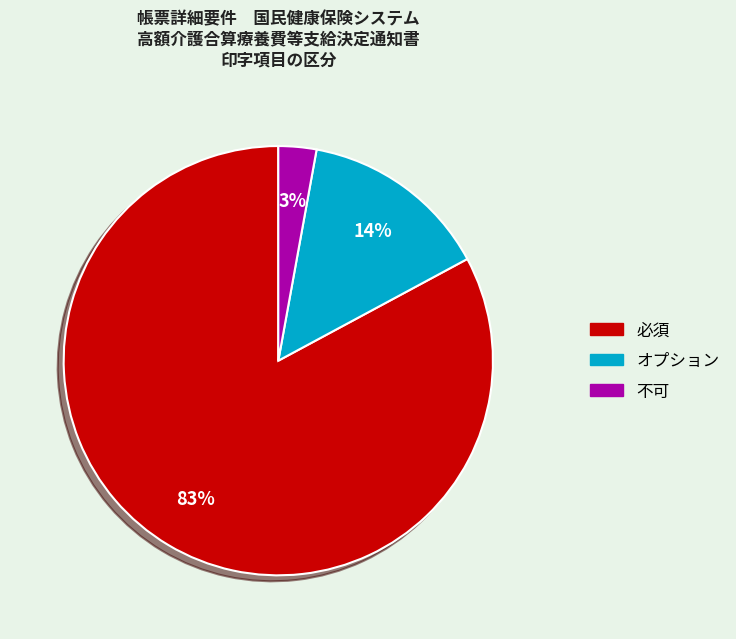

Rank the categories by value from highest to lowest.

必須, オプション, 不可